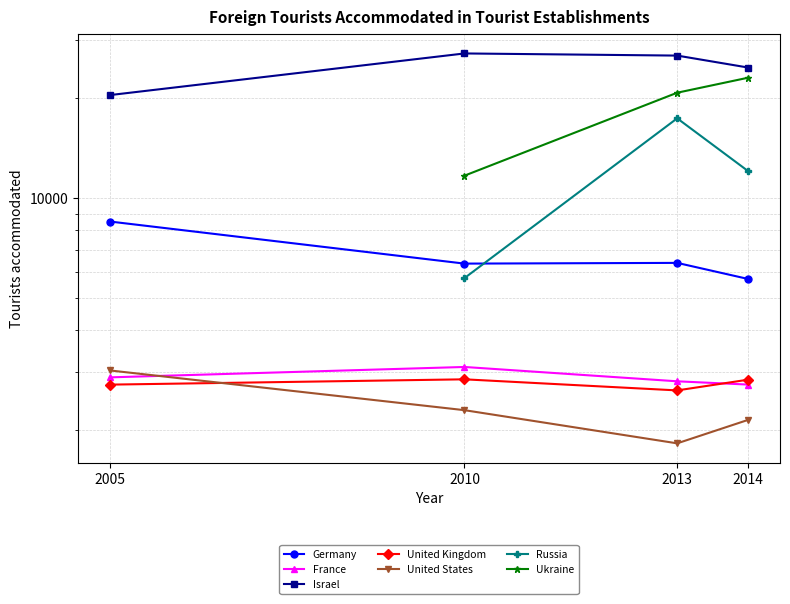

Reading left to right, transcribe all the data shown in this chart.

Germany: 8513	6359	6391	5717
France: 2890	3106	2812	2749
Israel: 20455	27300	26898	24759
United Kingdom: 2748	2851	2640	2844
United States: 3032	2302	1829	2152